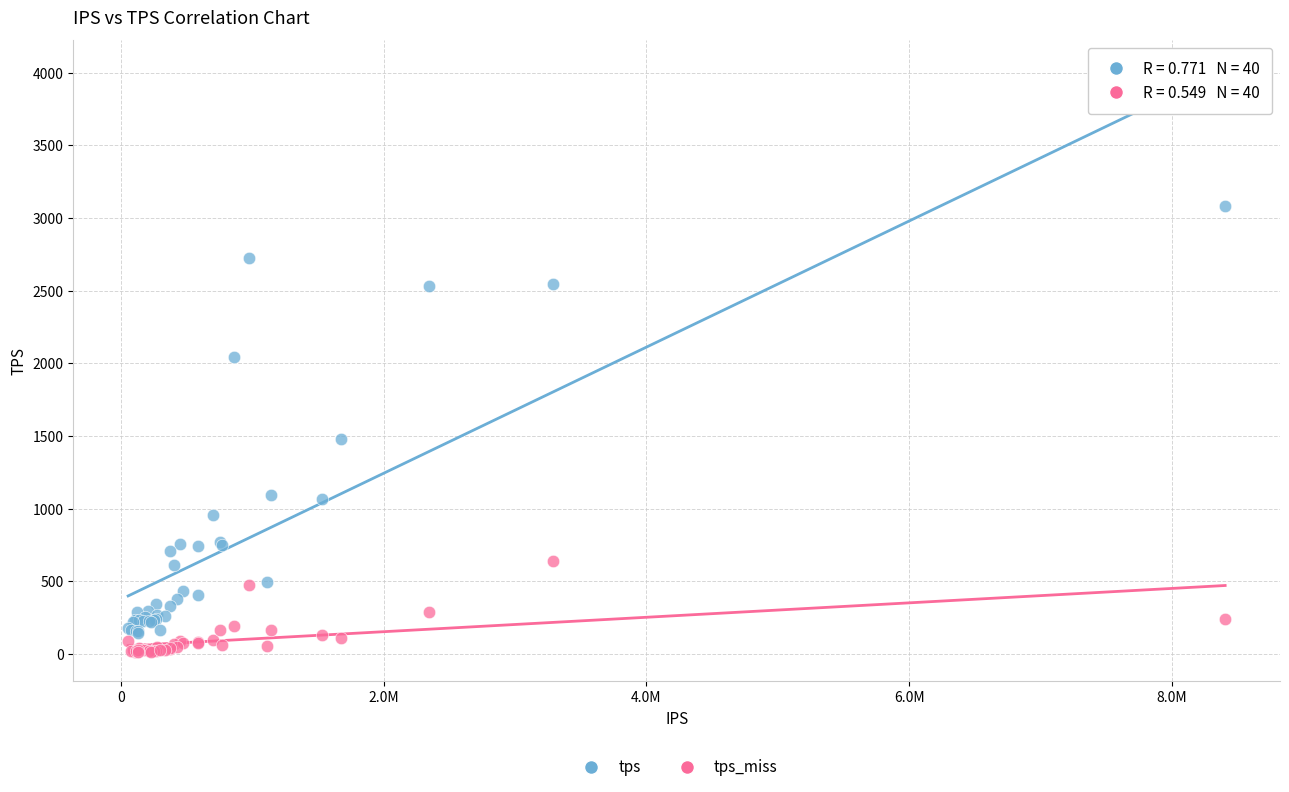

Which series contains the highest Y value?

tps